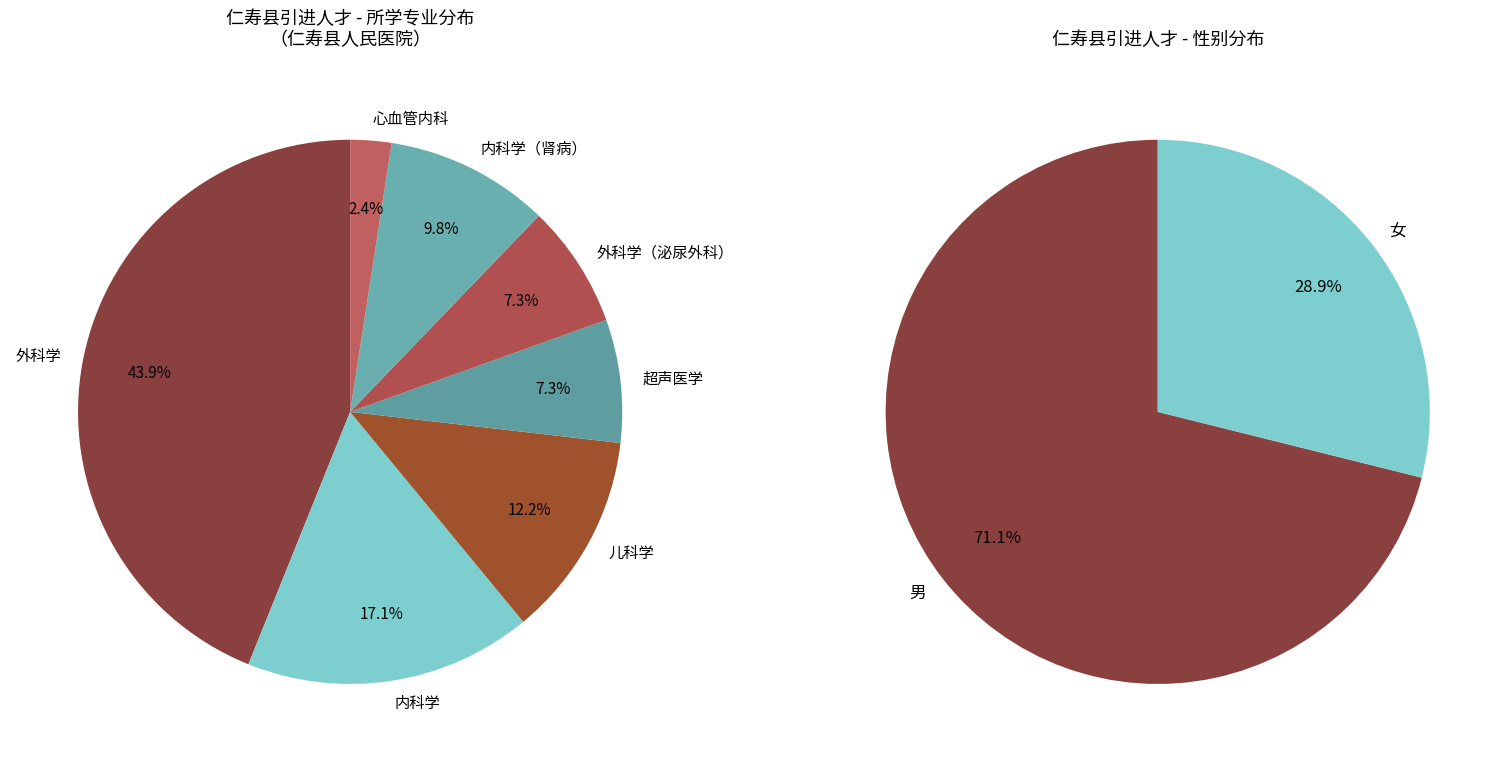

What is the change in value from 儿科学 to 内科学（肾病）?

-1